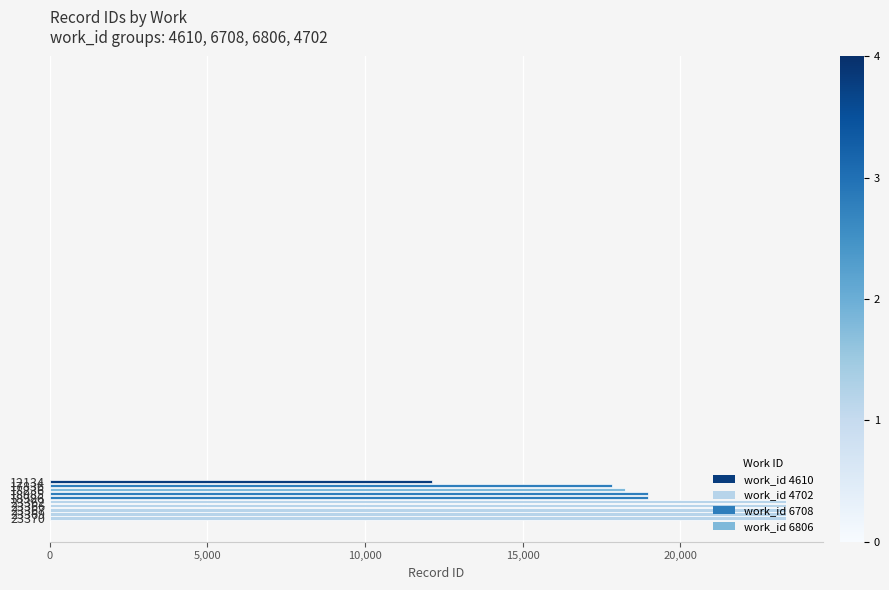

True or false: the data shows 18986 at 18986.

True